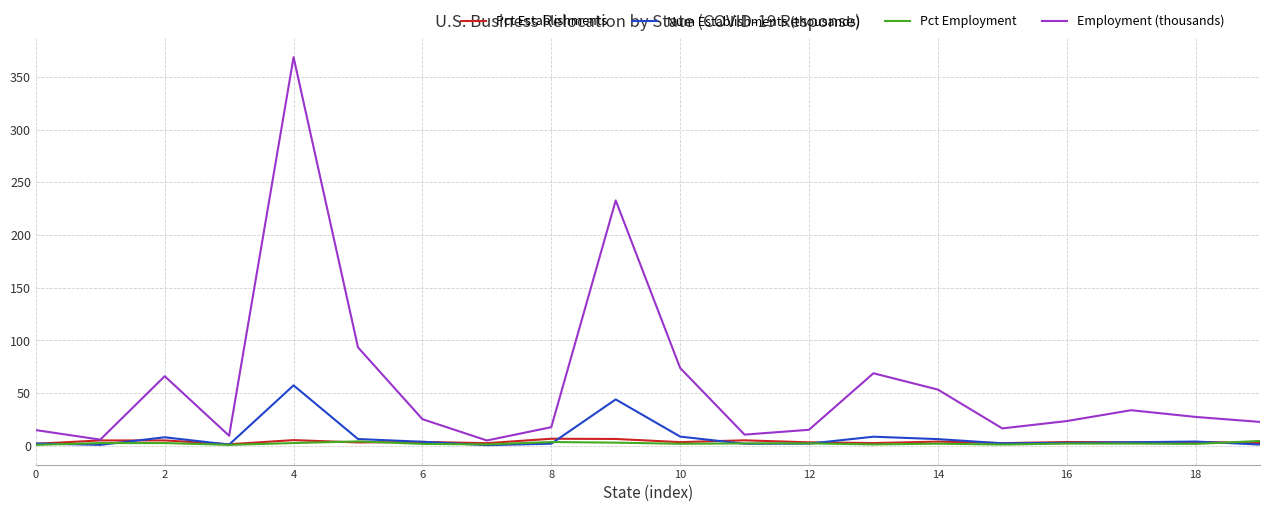

At how many categories does at least one series exceed 102?

2